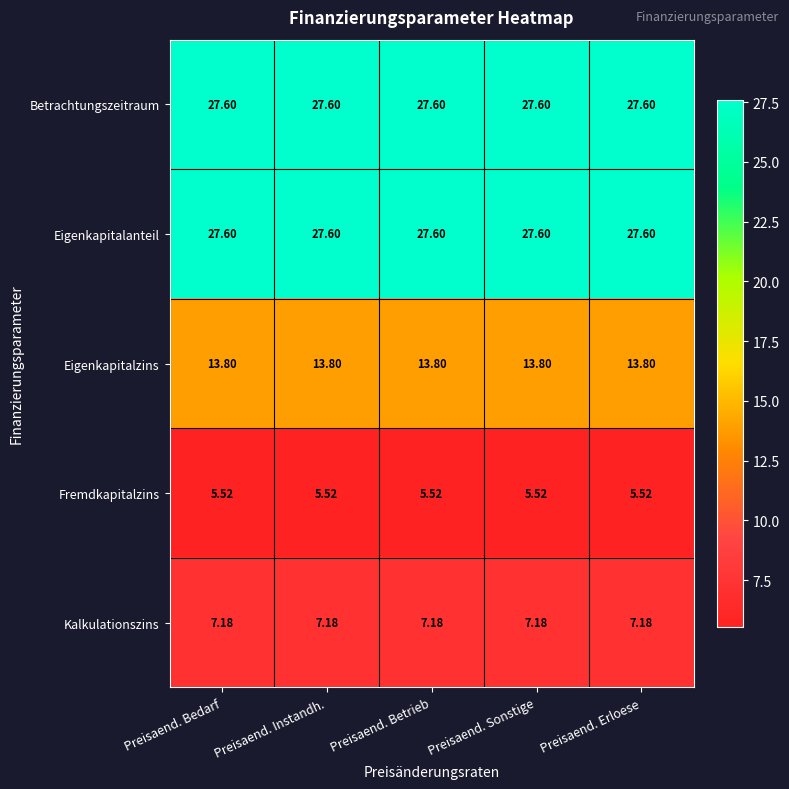

Is the value of Betrachtungszeitraum at Preisaend. Sonstige greater than the value of Eigenkapitalzins at Preisaend. Erloese?

Yes